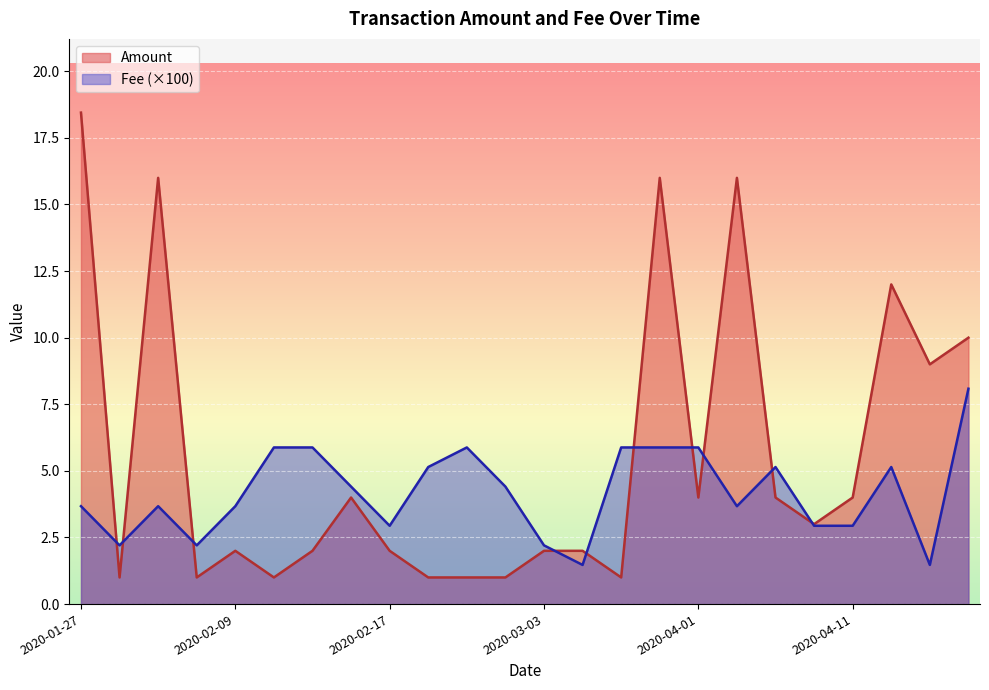

What is the label of the 22nd point from the right?

2020-02-02